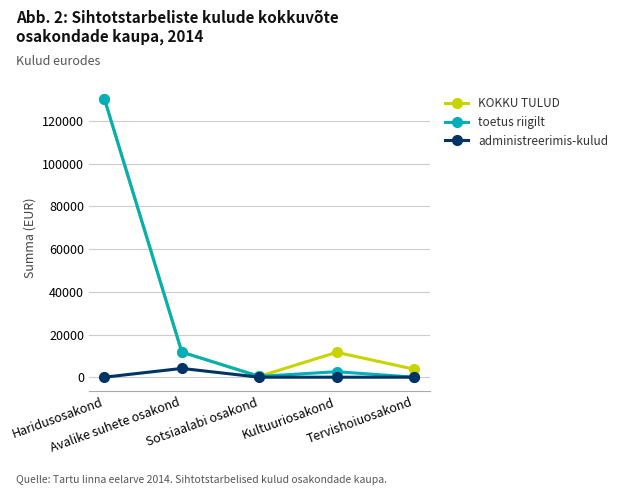

What is the label of the 1st point from the left?

Haridusosakond